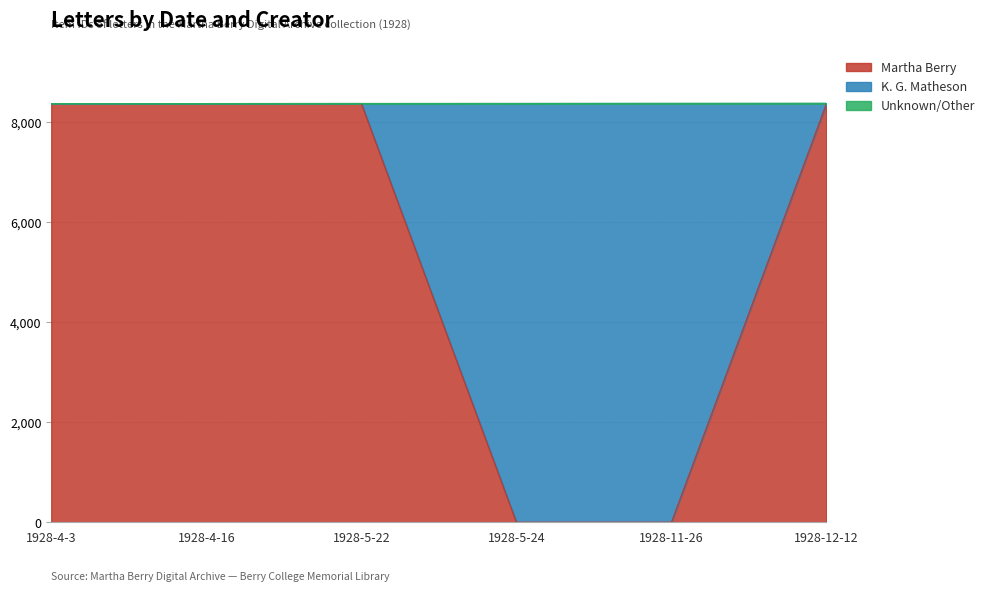

Reading left to right, transcribe all the data shown in this chart.

Martha Berry: 1928-4-3=8377	1928-4-16=8378	1928-5-22=8379	1928-5-24=0	1928-11-26=0	1928-12-12=8382
K. G. Matheson: 1928-4-3=0	1928-4-16=0	1928-5-22=0	1928-5-24=8380	1928-11-26=8381	1928-12-12=0
Unknown/Other: 1928-4-3=0	1928-4-16=0	1928-5-22=0	1928-5-24=0	1928-11-26=0	1928-12-12=0